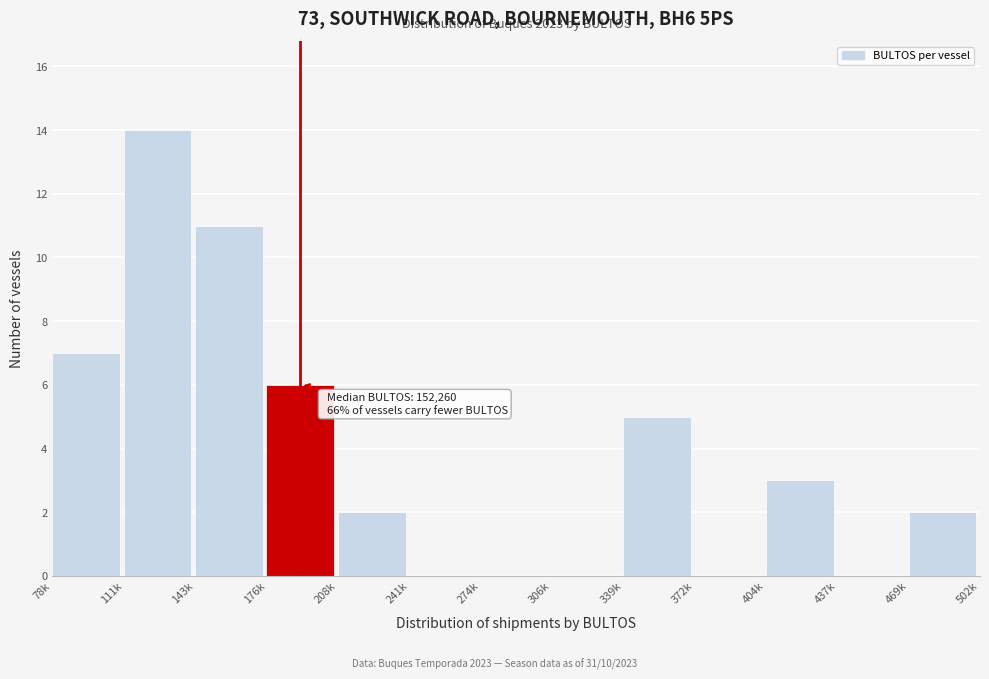

Reading right to left, list all the values displayed in this chart.

469k=2	437k=0	404k=3	372k=0	339k=5	306k=0	274k=0	241k=0	208k=2	176k=6	143k=11	111k=14	78k=7